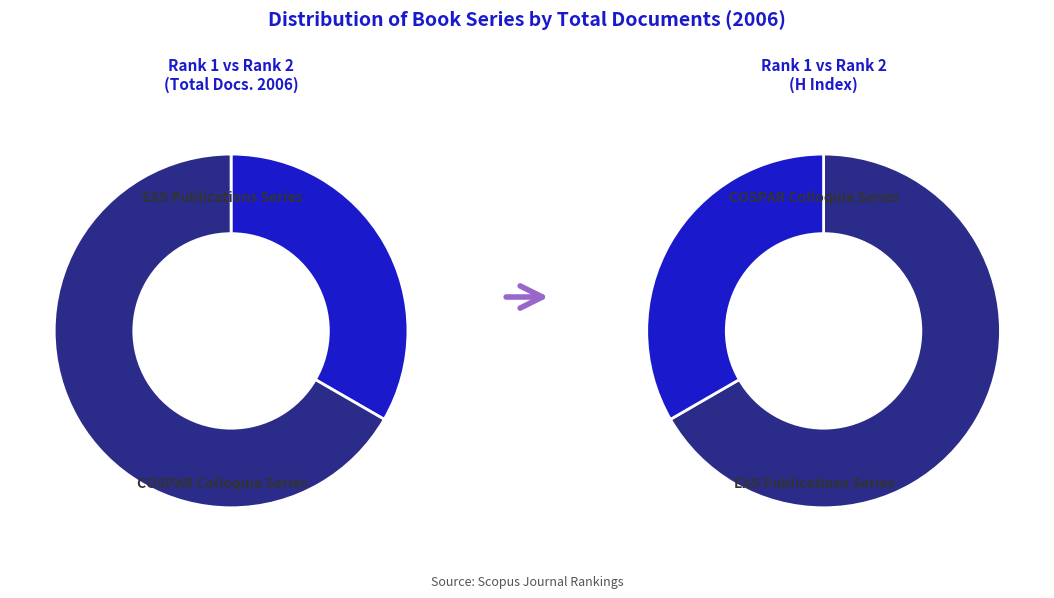

To the nearest percent, what portion does EAS Publications Series represent?

67%